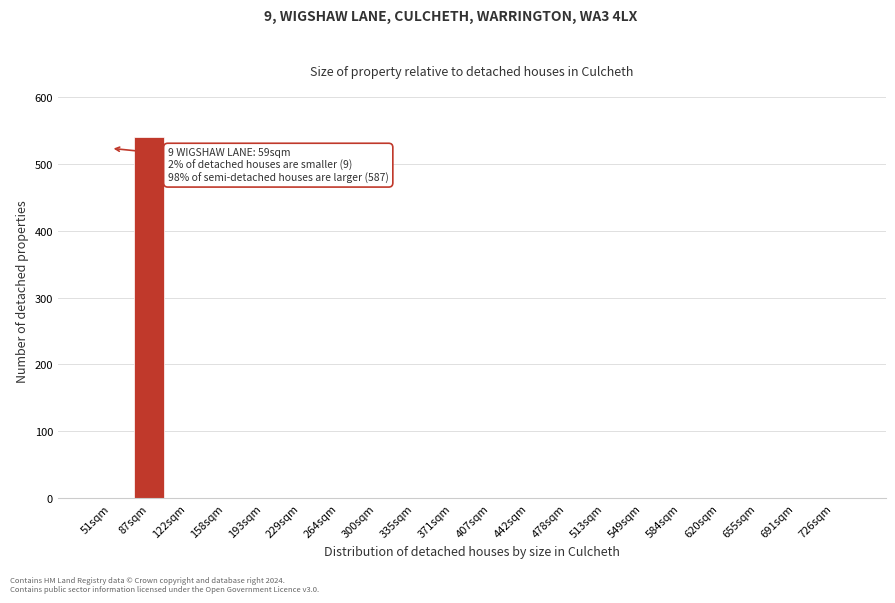

Reading left to right, list all the values displayed in this chart.

51sqm=0	87sqm=539	122sqm=0	158sqm=0	193sqm=0	229sqm=0	264sqm=0	300sqm=0	335sqm=0	371sqm=0	407sqm=0	442sqm=0	478sqm=0	513sqm=0	549sqm=0	584sqm=0	620sqm=0	655sqm=0	691sqm=0	726sqm=0